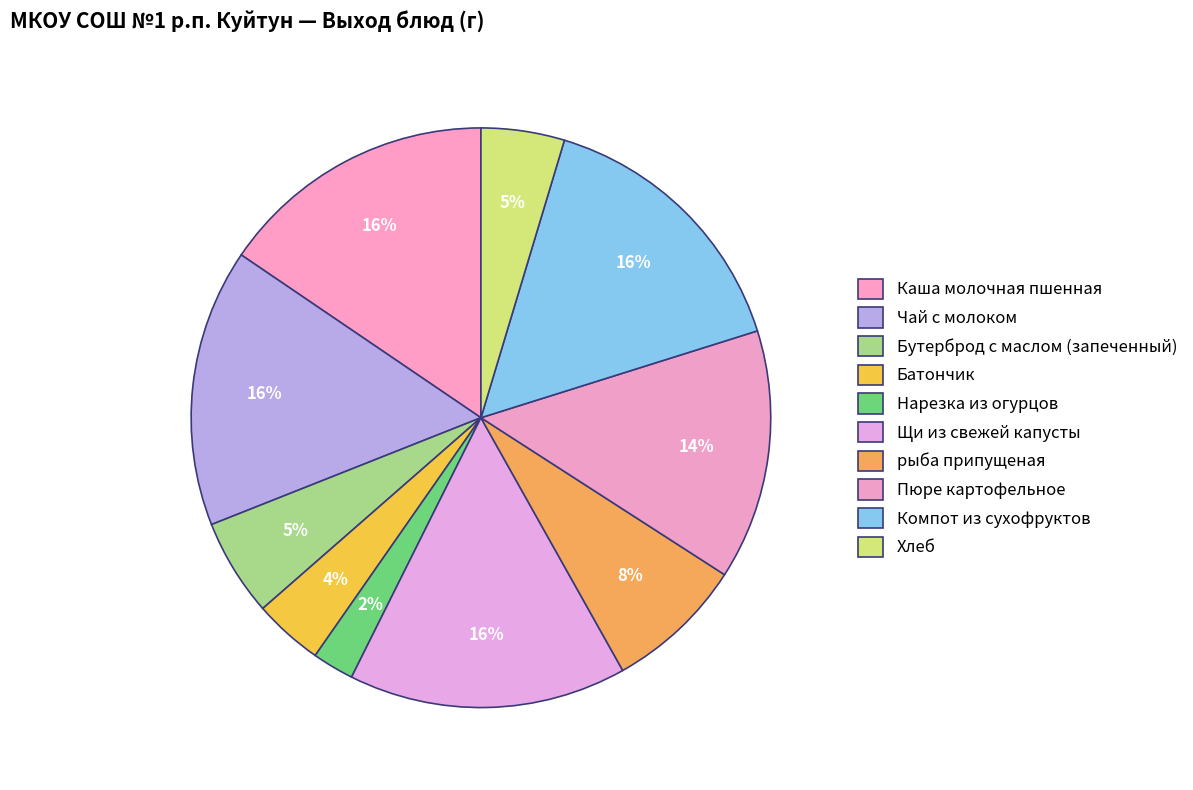

Is there any slice that represents more than half of the pie?

No